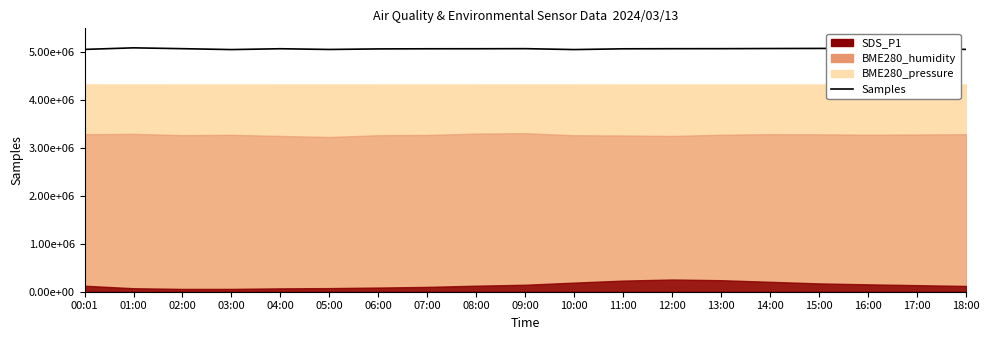

What is the sum of all values?

96361547